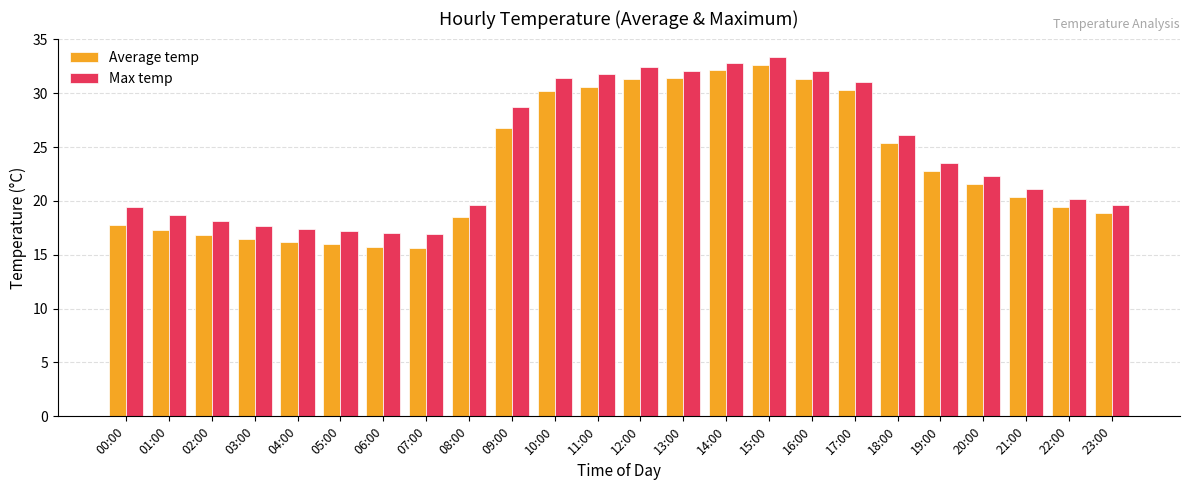

What are all the series names shown in the legend?

Average temp, Max temp